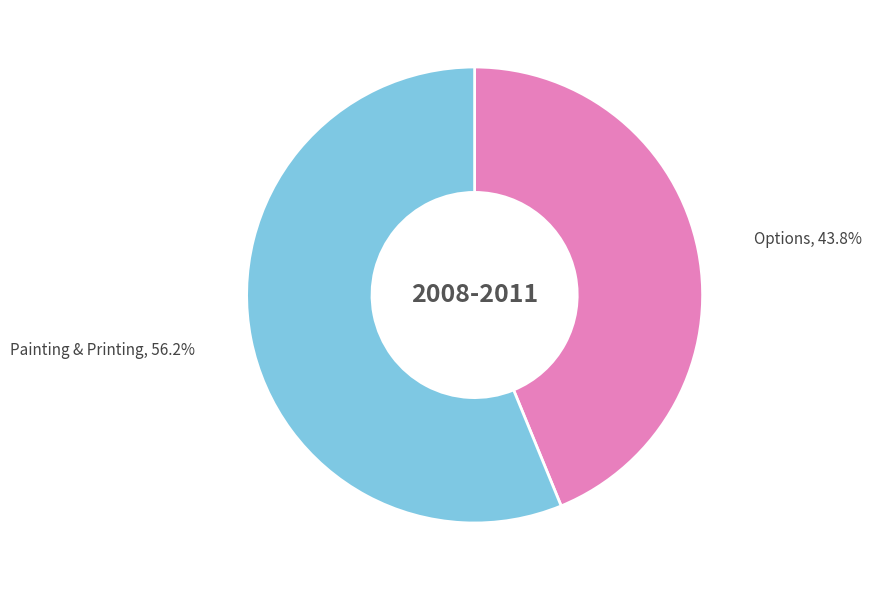

What percentage do Options and Painting & Printing together represent?

100.0%